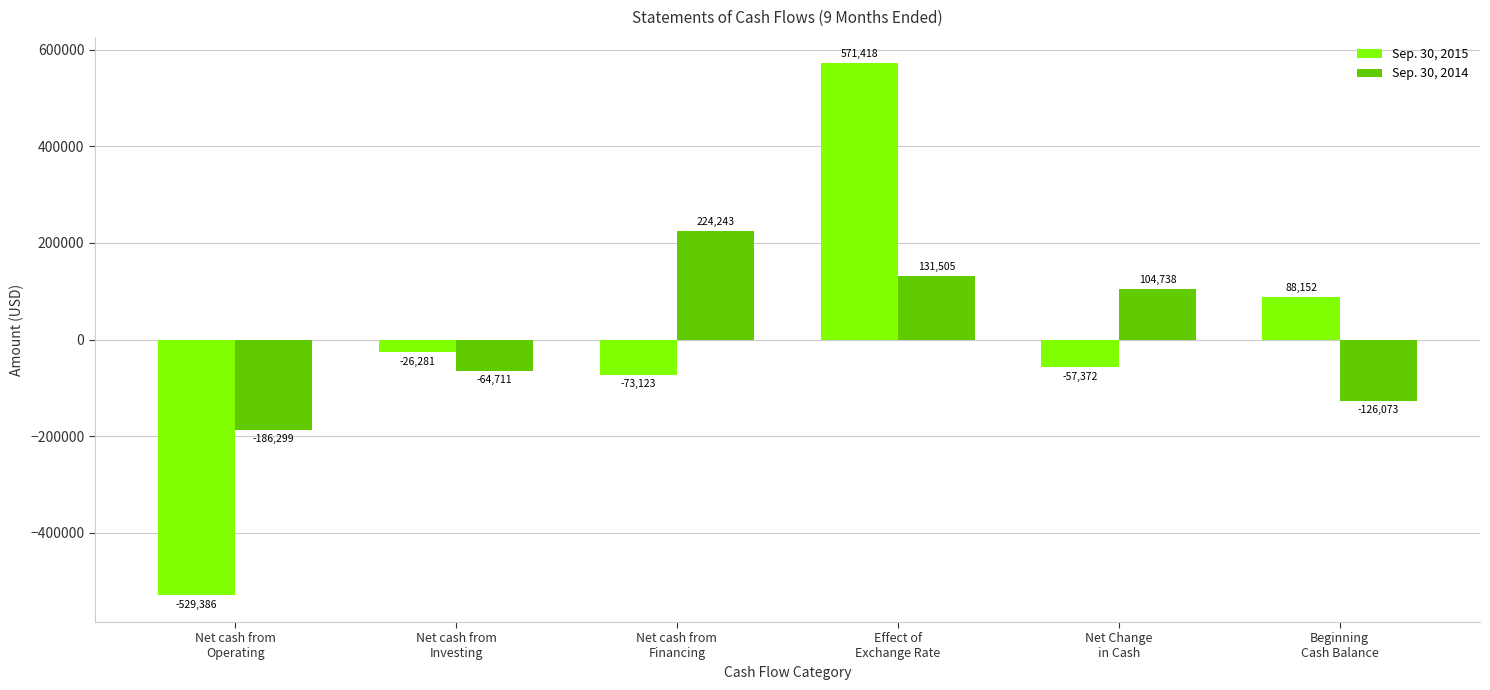

What is the label of the 4th bar from the left?

Effect of
Exchange Rate